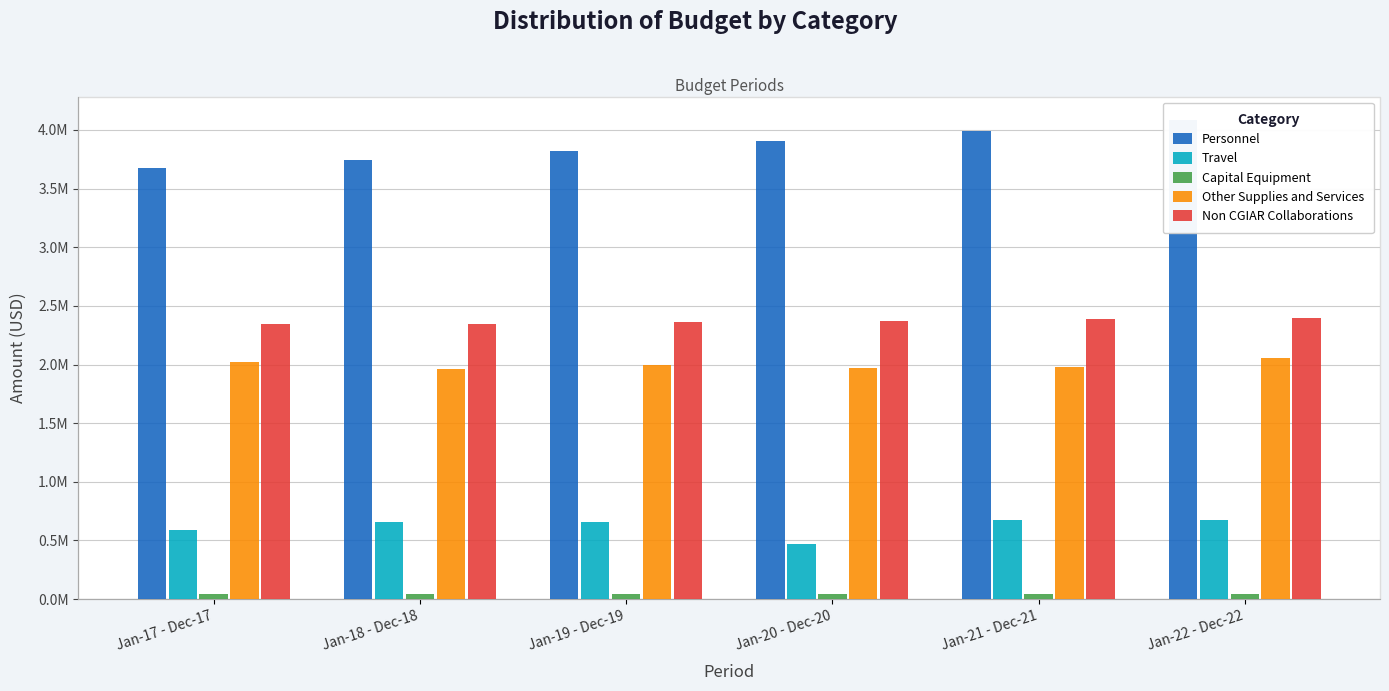

Reading left to right, what are all the values shown in this chart?

Personnel: 3678146.6	3741737.1	3822901.0	3906148.0	3992456.3	4081012.3
Travel: 591884.1	656183.2	661188.6	466363.4	671714.5	671303.0
Capital Equipment: 39250.0	39381.5	39516.5	39655.0	39797.1	39943.0
Other Supplies and Services: 2020740.8	1964938.8	1996022.2	1971347.8	1981580.9	2059654.1
Non CGIAR Collaborations: 2345447.8	2348637.3	2360361.4	2372599.7	2385386.5	2398743.4